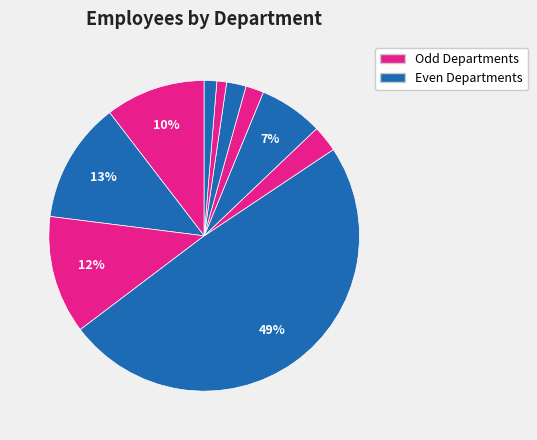

Rank the categories by value from highest to lowest.

Recreation Services, Fire Services, Public Services & Engineering, Police Services, Library Services, Administrative Services, Golf Services, Community Development, City Clerk, City Manager